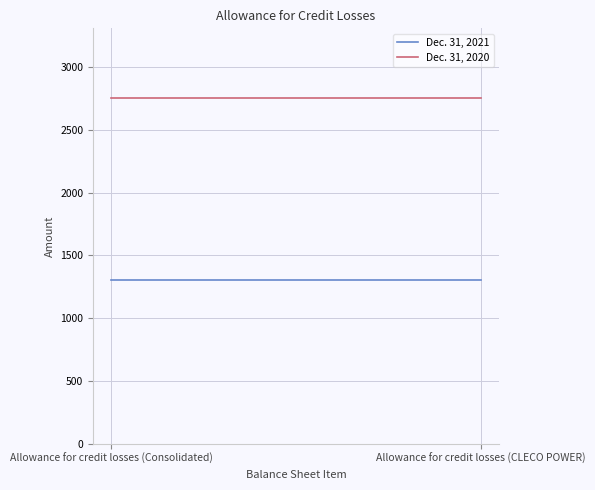

Read the Dec. 31, 2020 value at Allowance for credit losses (CLECO POWER).

2758